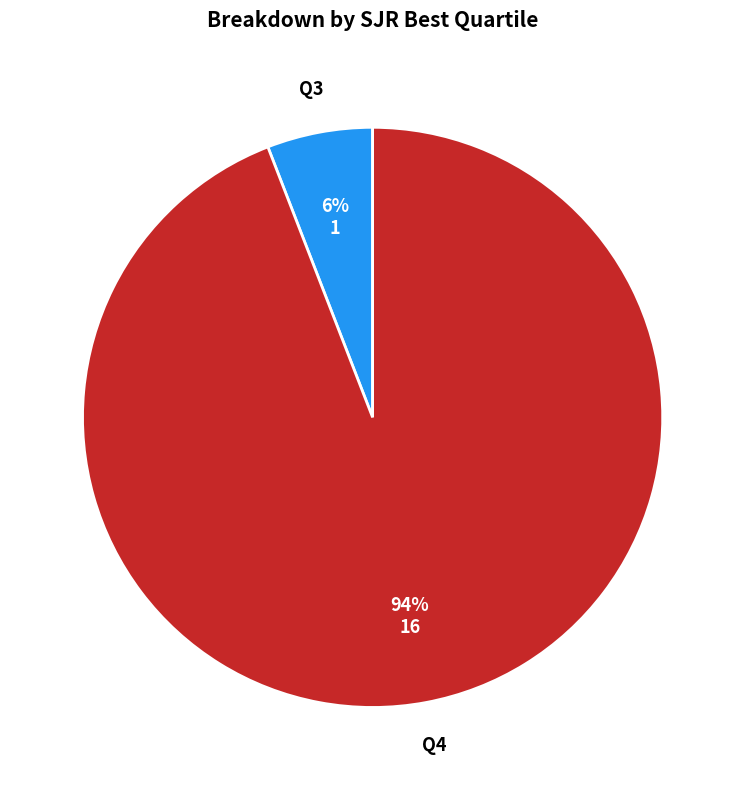

To the nearest percent, what is the average slice percentage?

50%